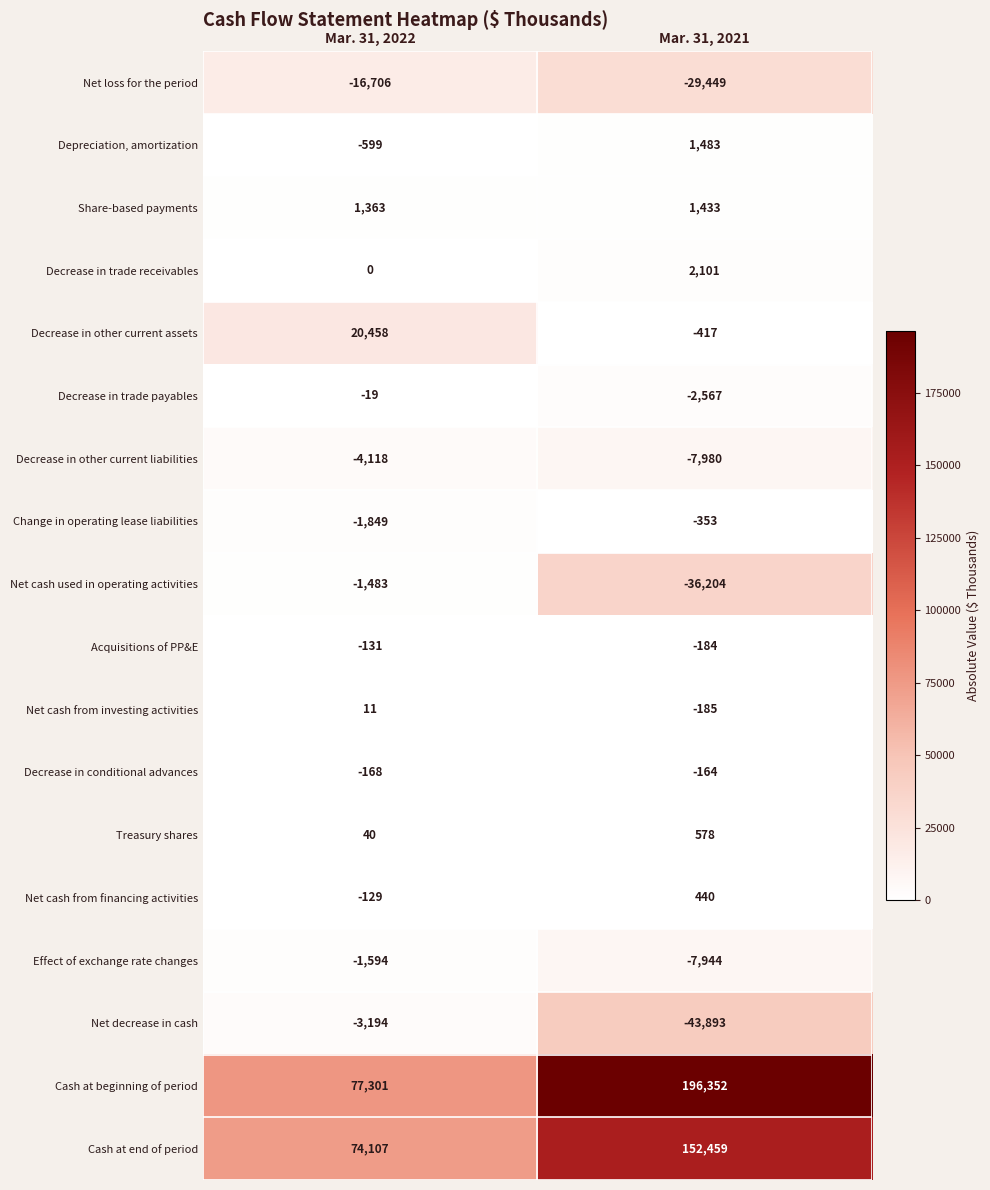

What is the difference between the Net loss for the period values at Mar. 31, 2022 and Mar. 31, 2021?

12743